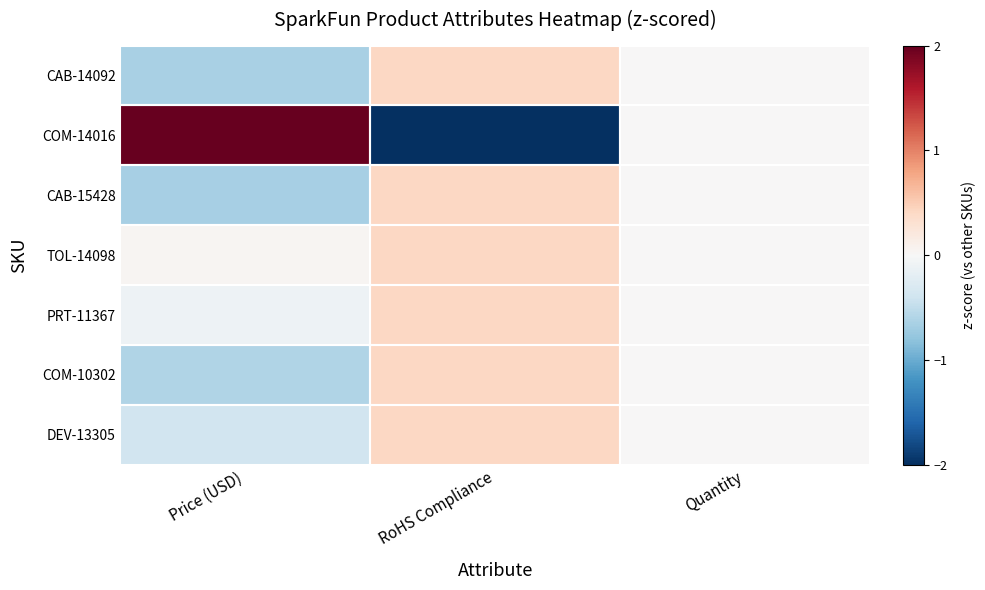

What is the spread (max minus min) of values at RoHS Compliance?

2.9